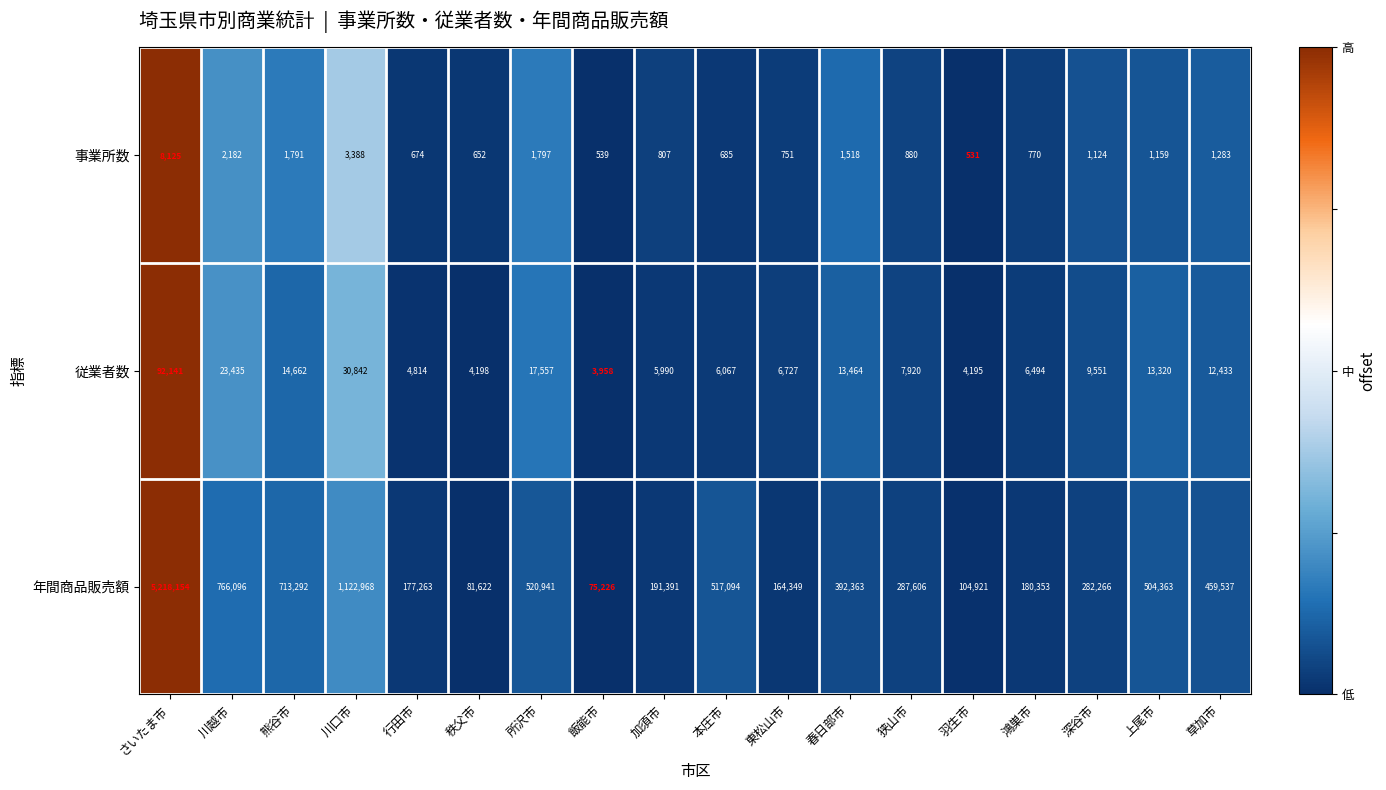

The value of 従業者数 at 秩父市 is 4198. True or false?

True